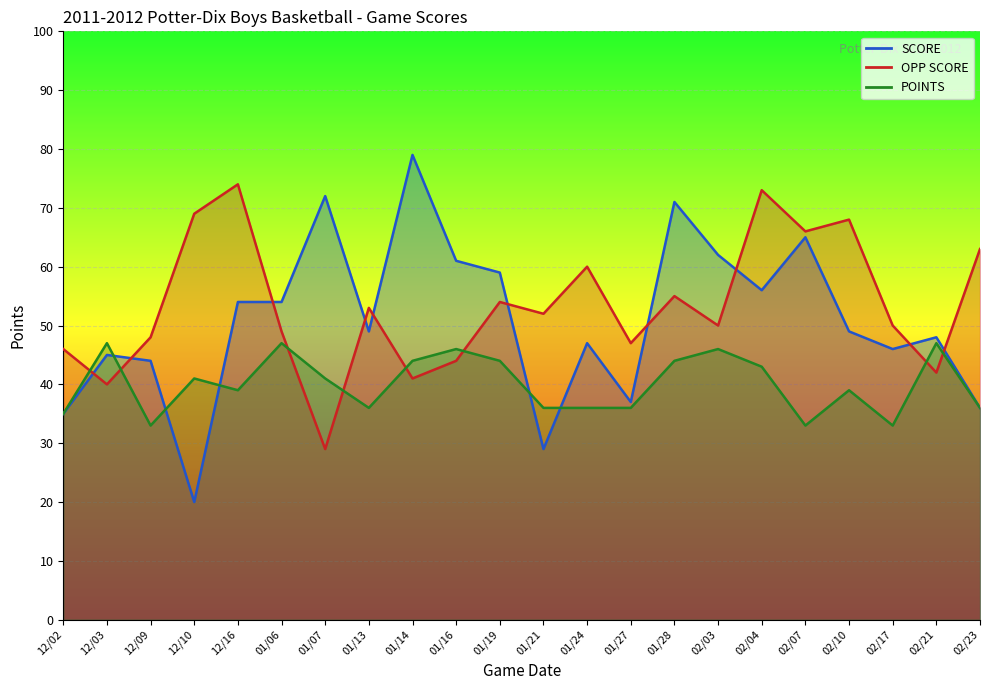

Where is POINTS nearest to the value 40?

12/10